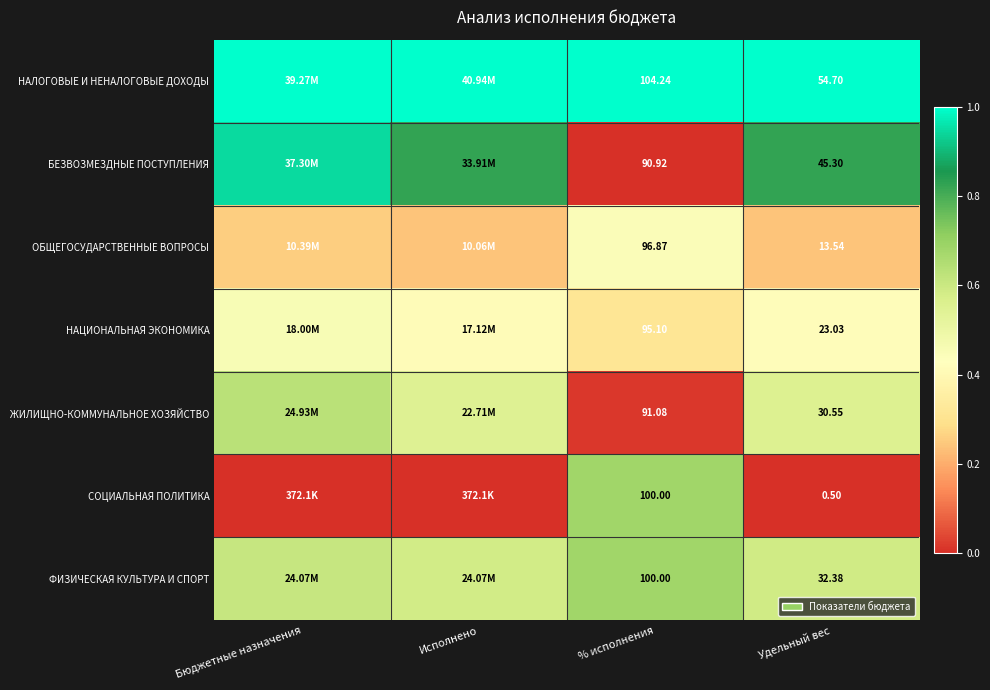

At Удельный вес, list the series in order from largest to smallest.

НАЛОГОВЫЕ И НЕНАЛОГОВЫЕ ДОХОДЫ, БЕЗВОЗМЕЗДНЫЕ ПОСТУПЛЕНИЯ, ФИЗИЧЕСКАЯ КУЛЬТУРА И СПОРТ, ЖИЛИЩНО-КОММУНАЛЬНОЕ ХОЗЯЙСТВО, НАЦИОНАЛЬНАЯ ЭКОНОМИКА, ОБЩЕГОСУДАРСТВЕННЫЕ ВОПРОСЫ, СОЦИАЛЬНАЯ ПОЛИТИКА